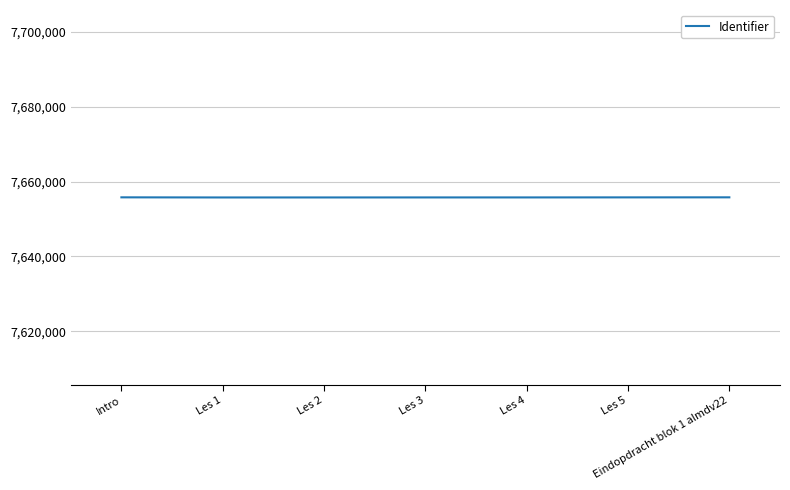

What is the ratio of the value at Les 4 to the value at Les 3?

1.0